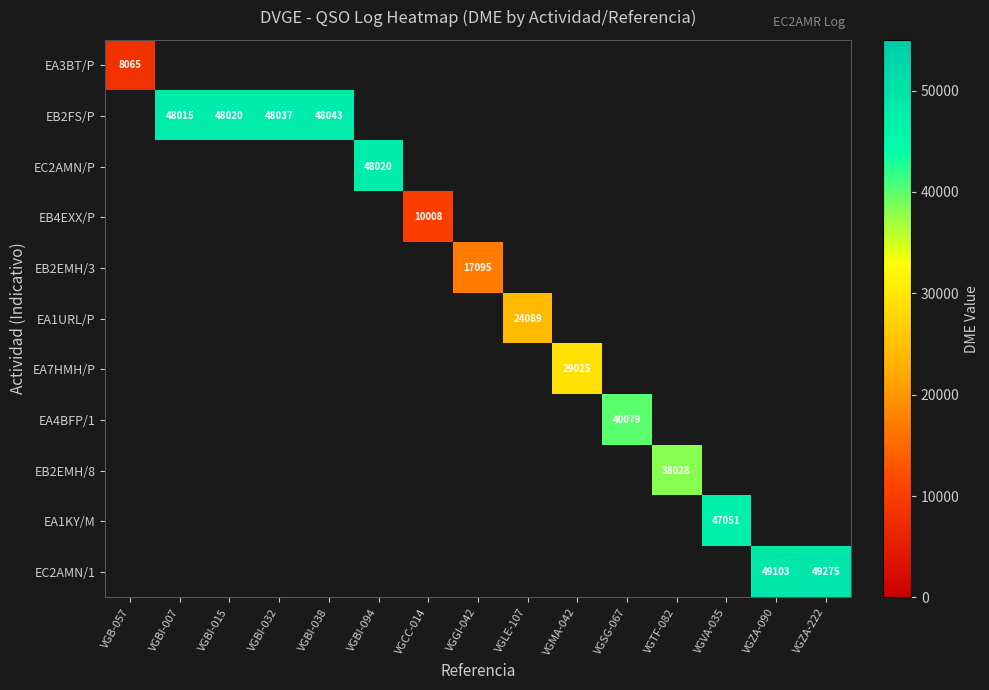

The value of EB2FS/P at VGBI-032 is 48037. True or false?

True